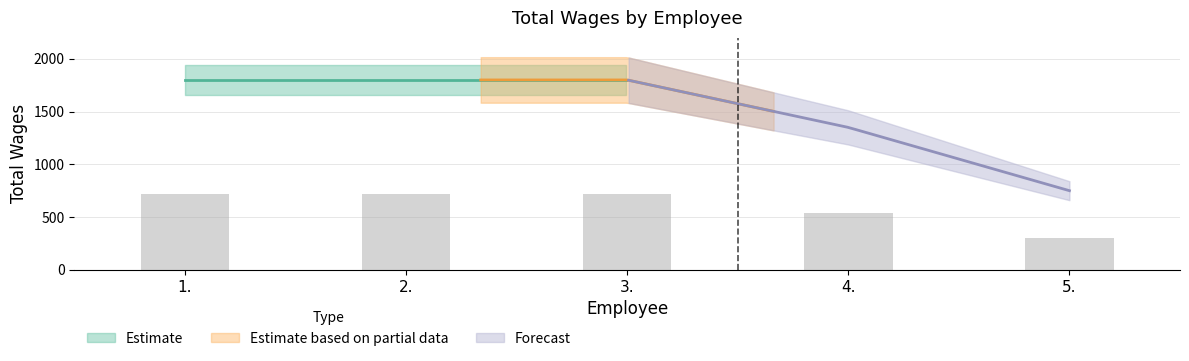

At which label is the value closest to 510?

4.